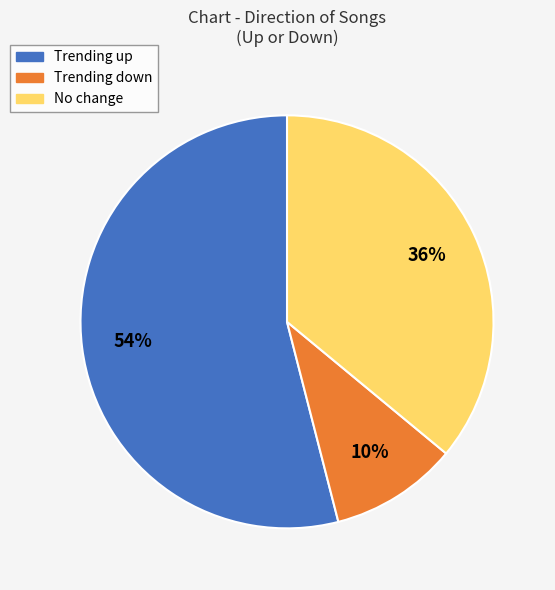

Does any single category account for the majority?

Yes